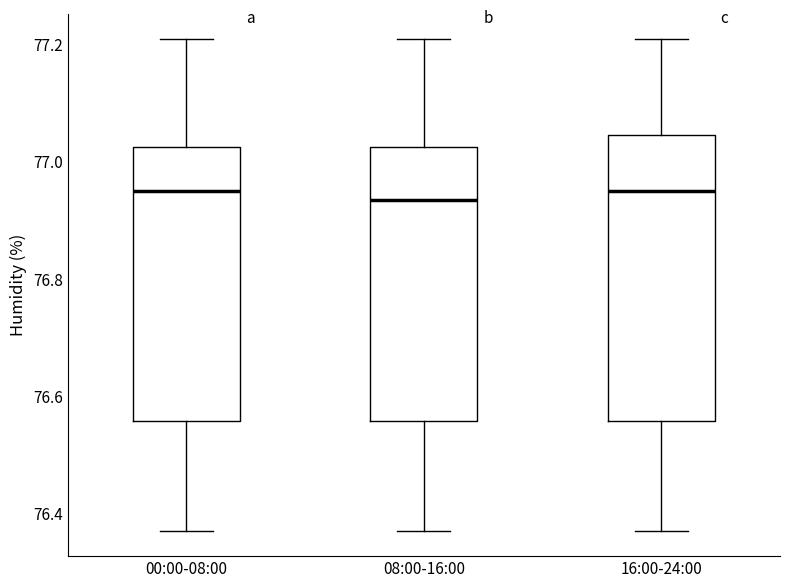

Where does the median line of the box for 00:00-08:00 sit on the y-axis? The values are not printed on the chart, so give them approximately, as read against the axis.

76.96